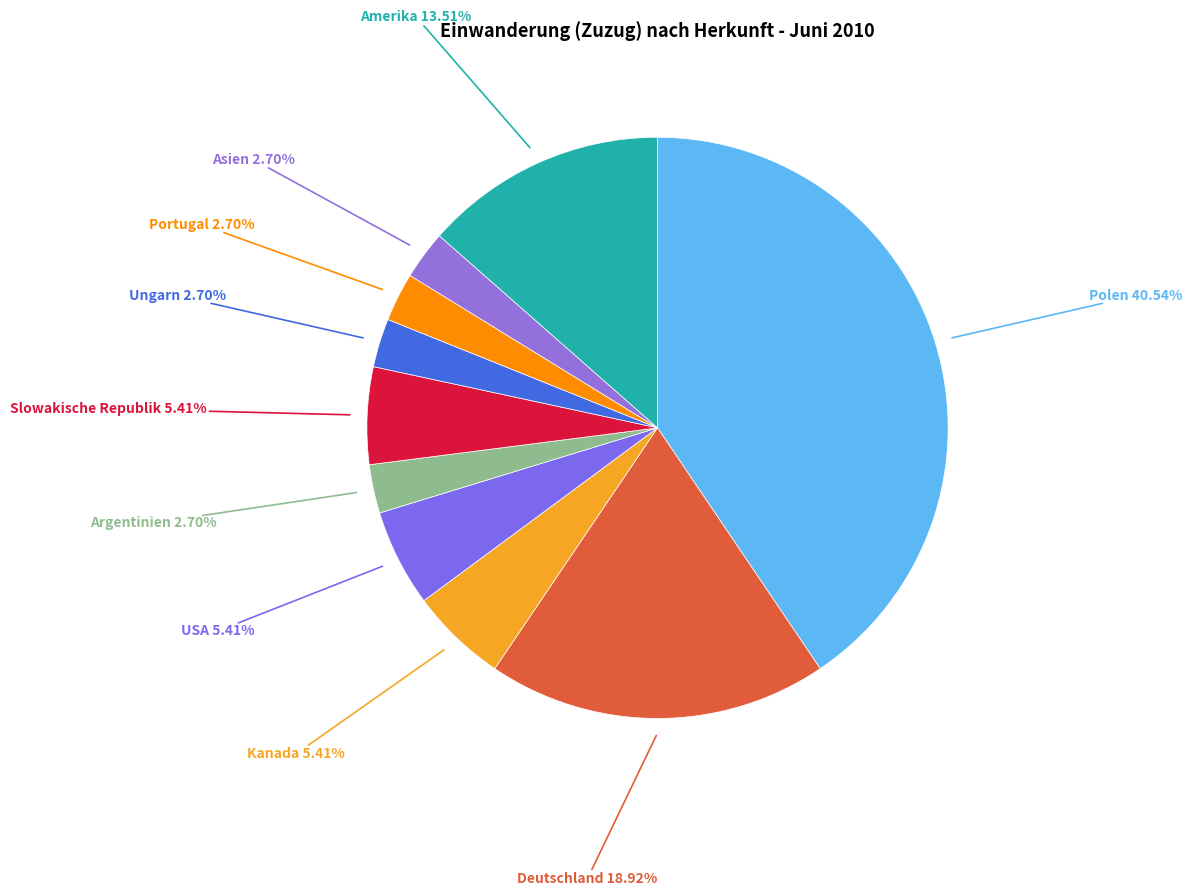

Count the number of slices in the pie.

10